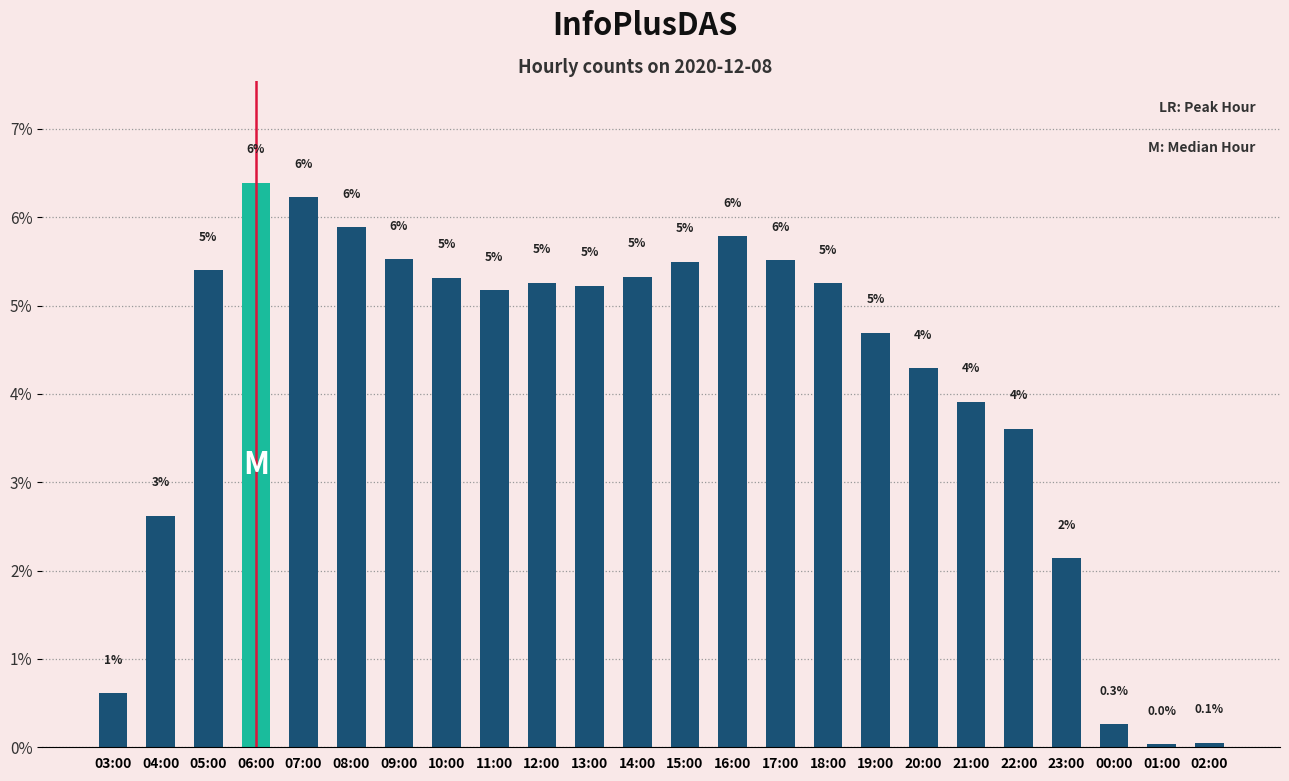

Rank the categories by value from lowest to highest.

01:00, 02:00, 00:00, 03:00, 23:00, 04:00, 22:00, 21:00, 20:00, 19:00, 11:00, 13:00, 18:00, 12:00, 10:00, 14:00, 05:00, 15:00, 17:00, 09:00, 16:00, 08:00, 07:00, 06:00